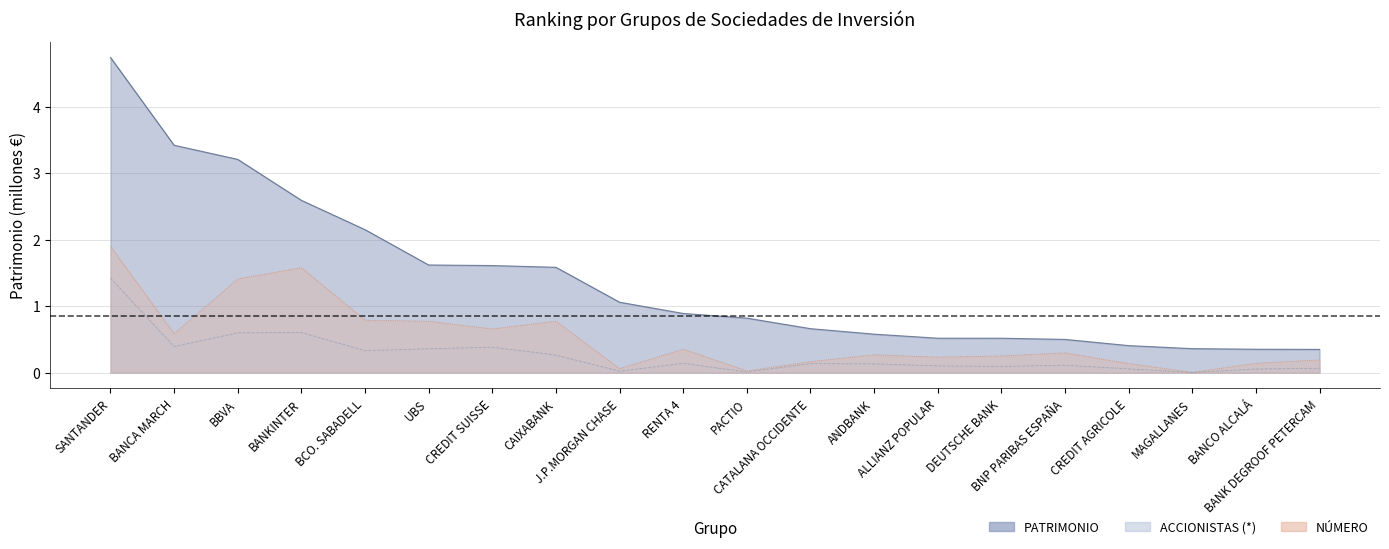

What is the spread (max minus min) of values at CREDIT AGRICOLE?

0.3